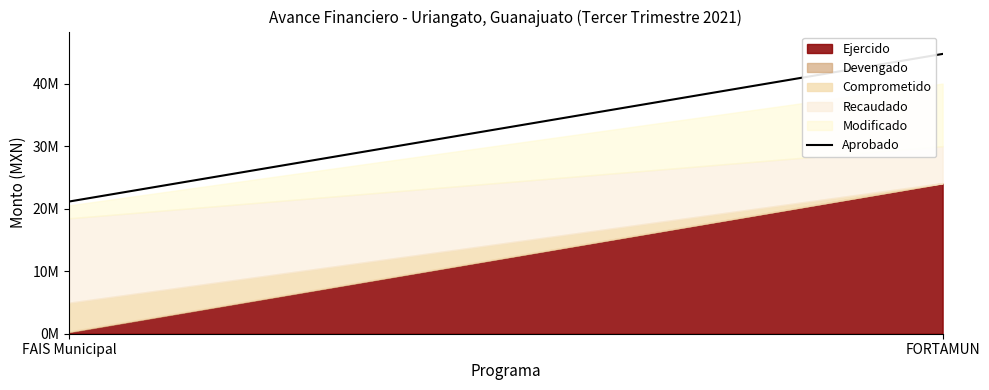

Reading left to right, list all the values displayed in this chart.

Aprobado: 21158998.6	44786512.5
Modificado: 20547761.2	40041804.5
Recaudado: 18474904.6	30019233.4
Comprometido: 4967674.7	24109938.4
Devengado: 350159.8	24096668.6
Ejercido: 254159.8	24085338.6